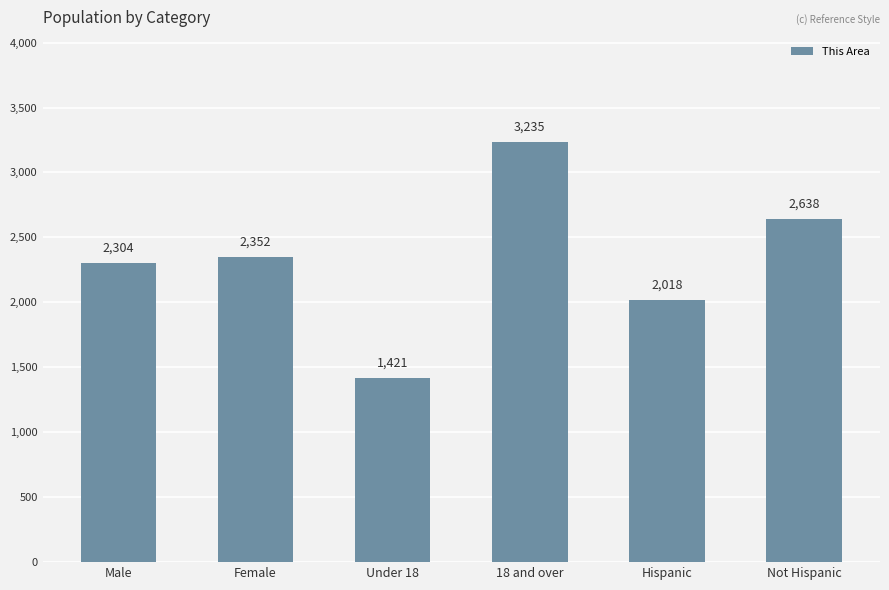

What is the sum of all values?

13968